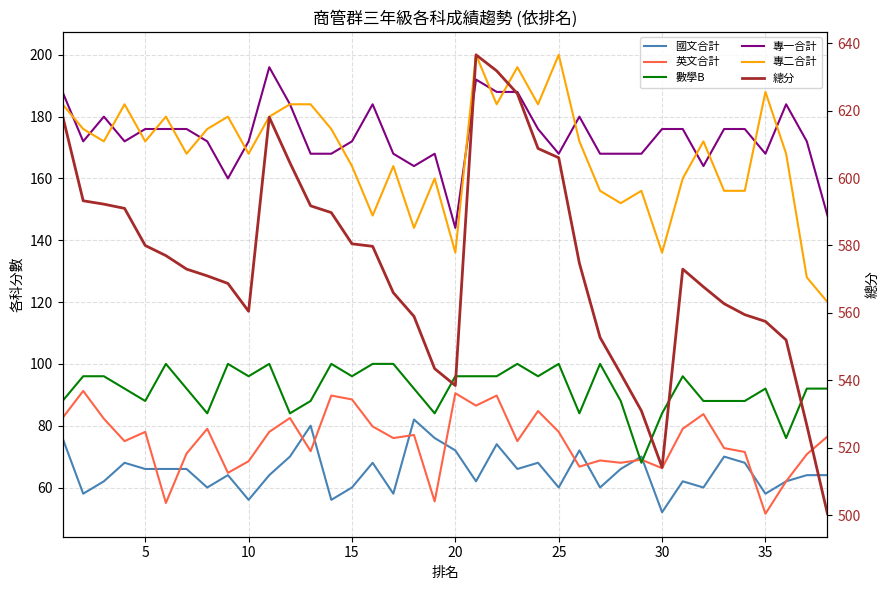

How many lines are shown in the chart?

6